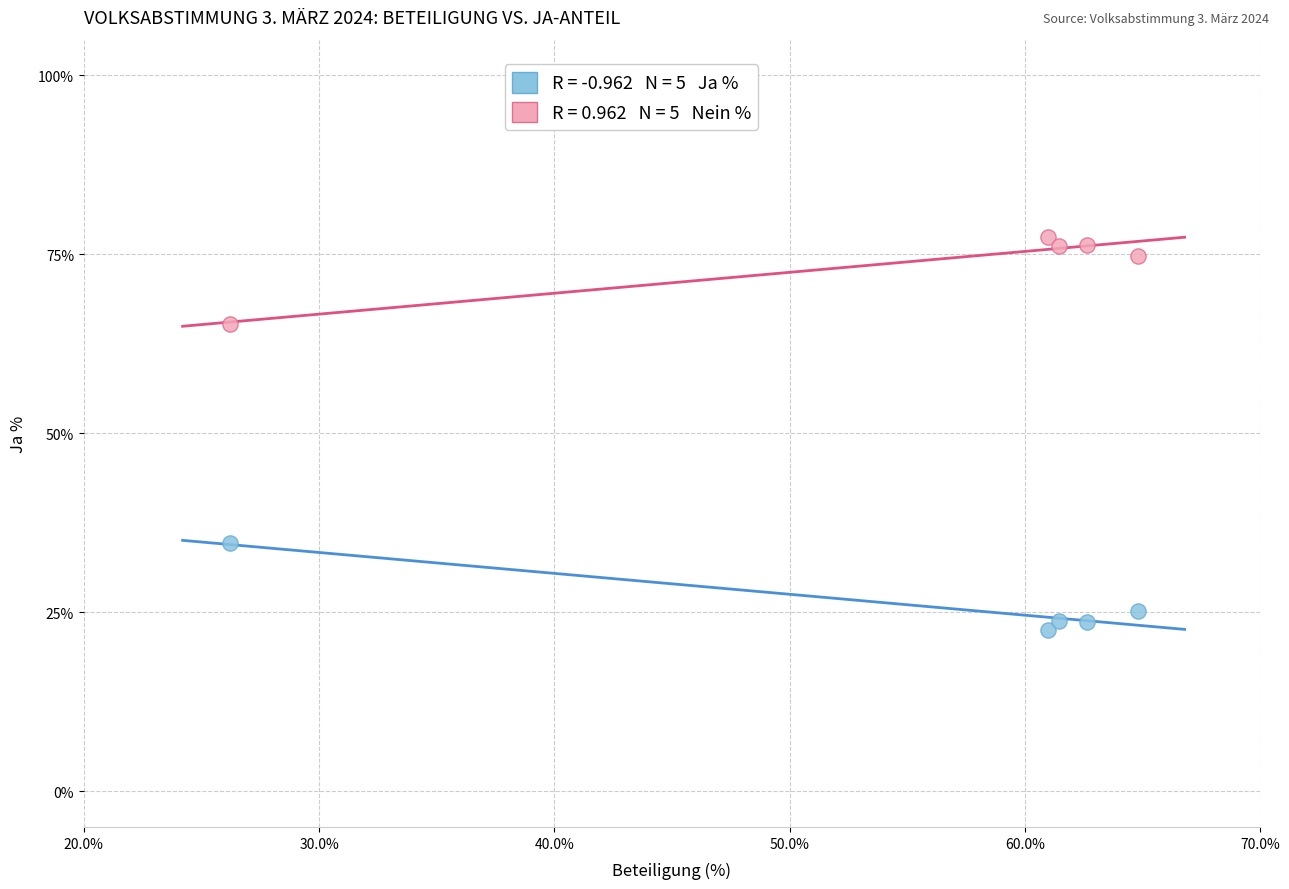

Across all data points, what is the range of Y values (max minus min)?

54.9